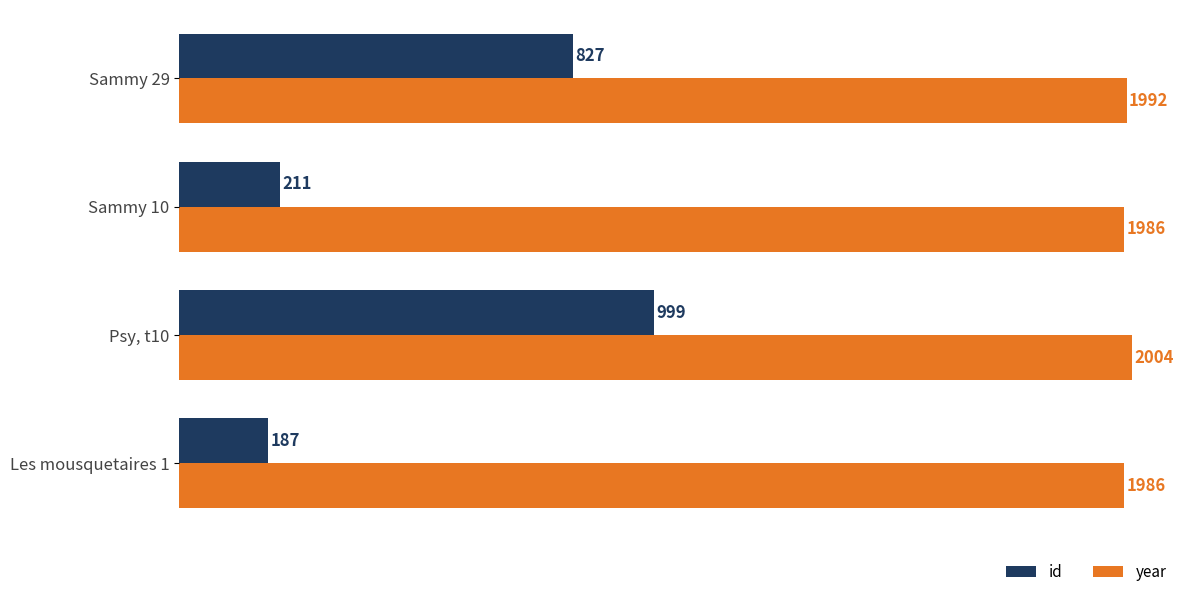

List the series in order of their peak value, lowest first.

id, year